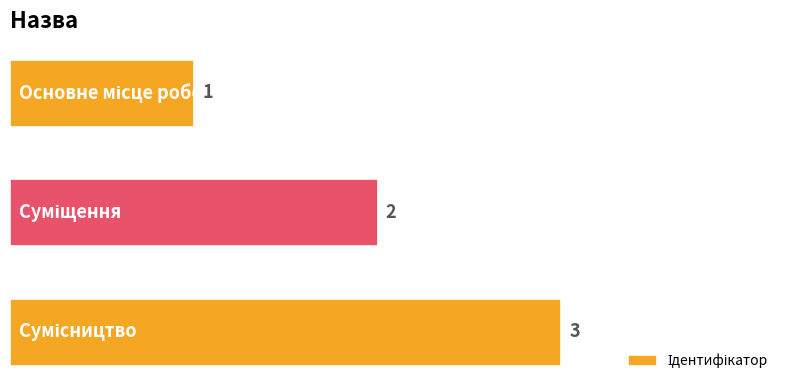

What is the value of the 1st bar from the top?

1